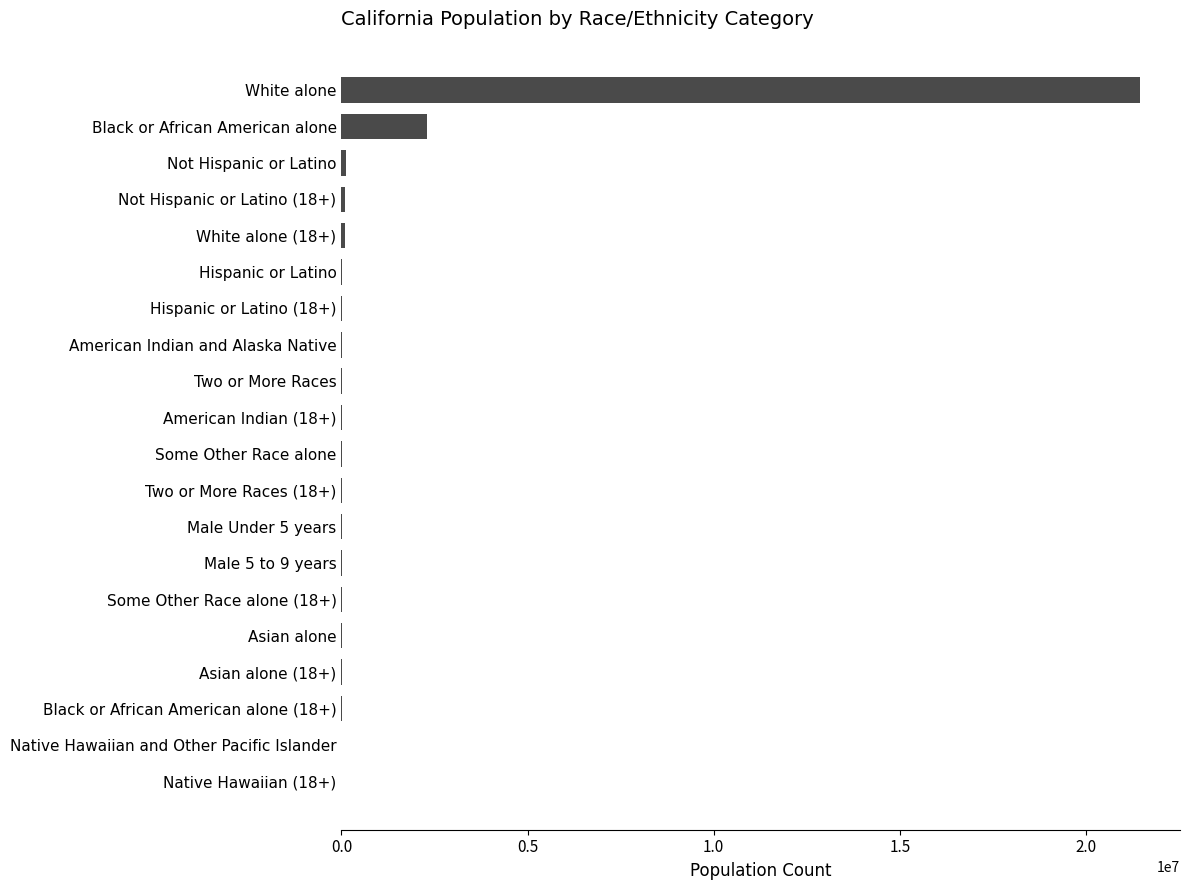

What is the greatest value displayed?

21453934